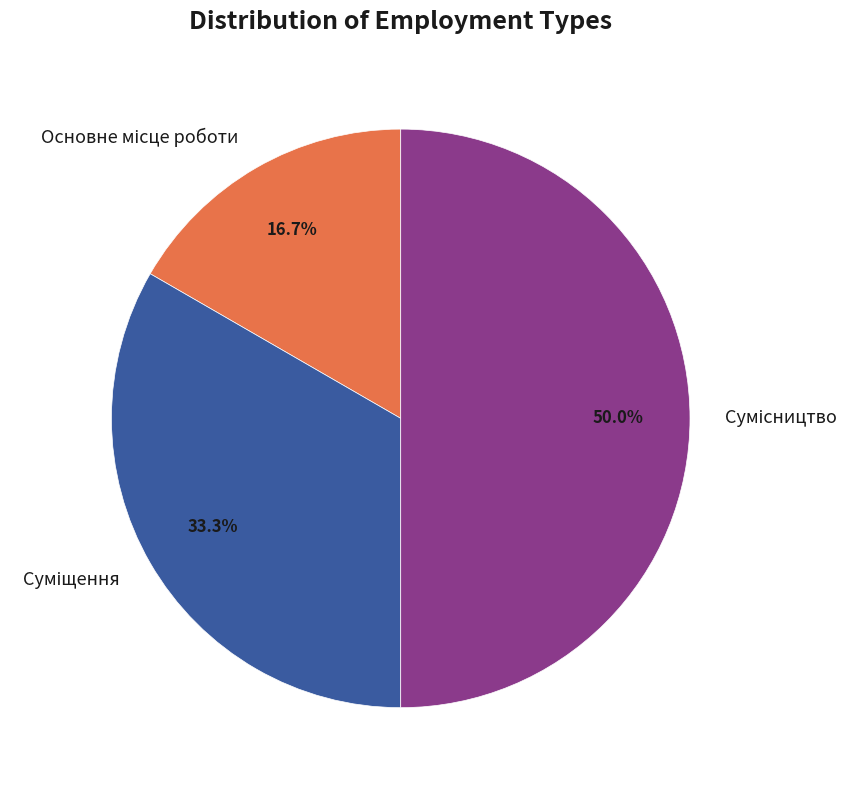

To the nearest percent, what is the combined percentage of Сумісництво and Основне місце роботи?

67%